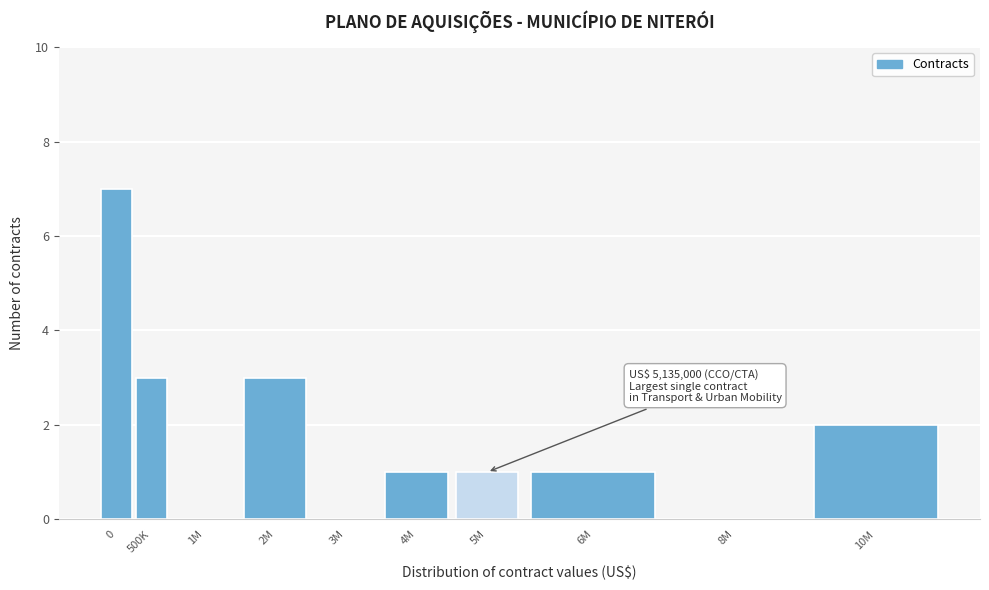

Reading left to right, extract all data points from this chart.

0=7	500K=3	1M=0	2M=3	3M=0	4M=1	5M=1	6M=1	8M=0	10M=2